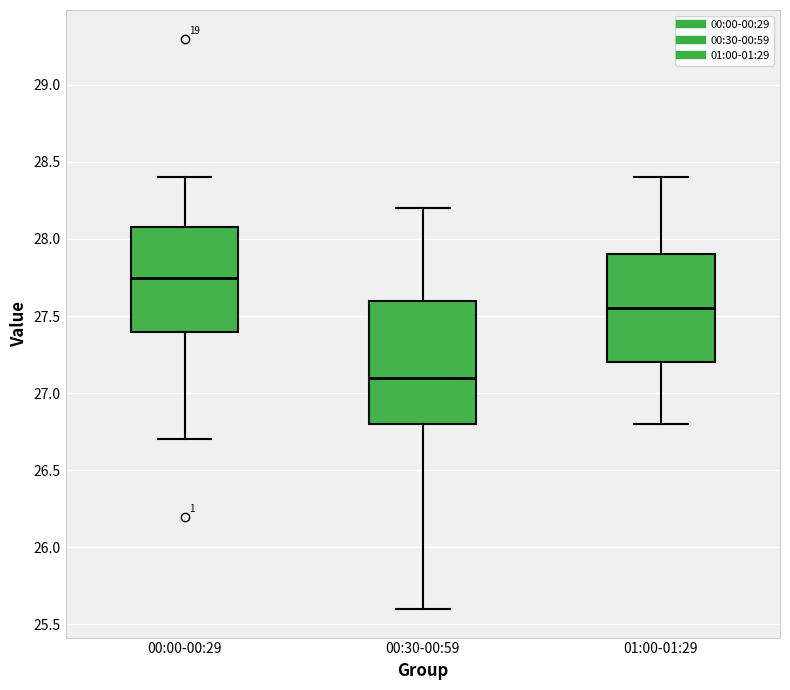

Reading left to right, transcribe this box plot: for each box, give where its median line is, the range the box spans, and where its two whiskers end, as read against the y-axis. The values are not printed on the chart, so give them approximately, as read against the axis.

00:00-00:29: median 27.75, box 27.40 to 28.10, whiskers 26.70 to 28.40
00:30-00:59: median 27.10, box 26.80 to 27.60, whiskers 25.60 to 28.20
01:00-01:29: median 27.55, box 27.20 to 27.90, whiskers 26.80 to 28.40